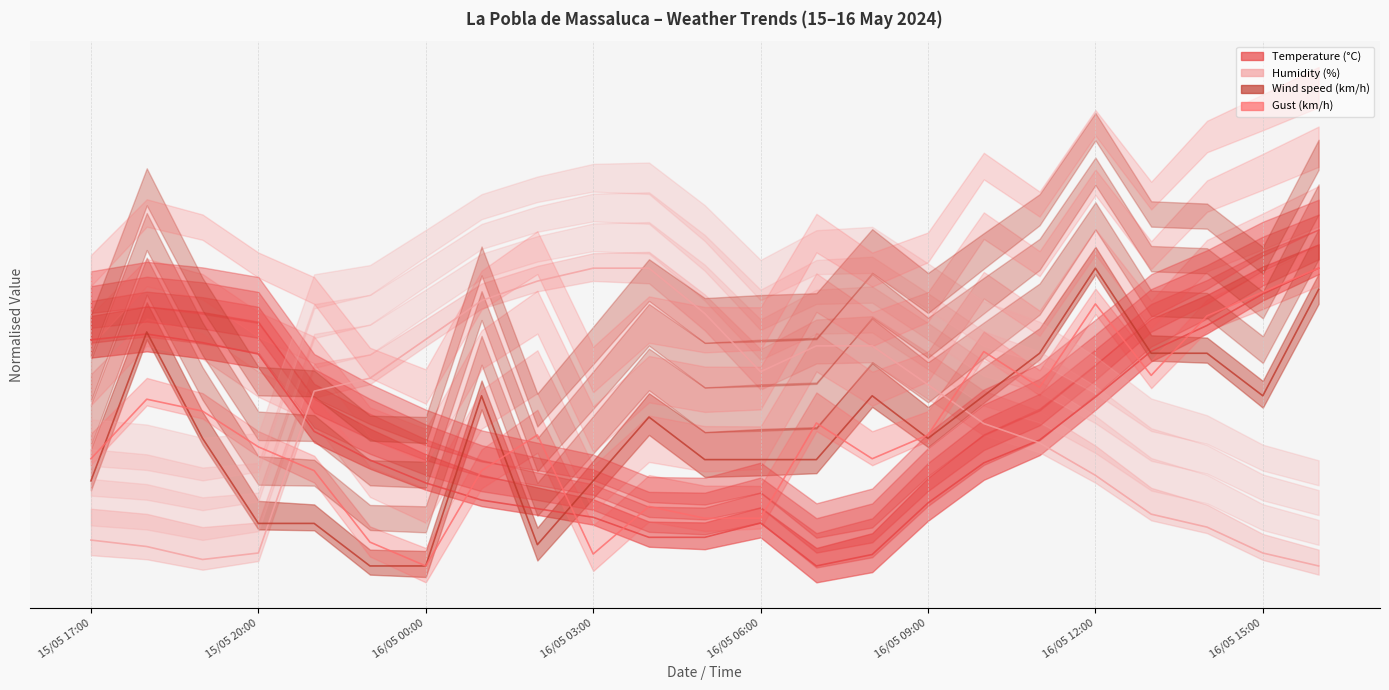

At which category does the chart reach its minimum across all series?

16/05 07:00